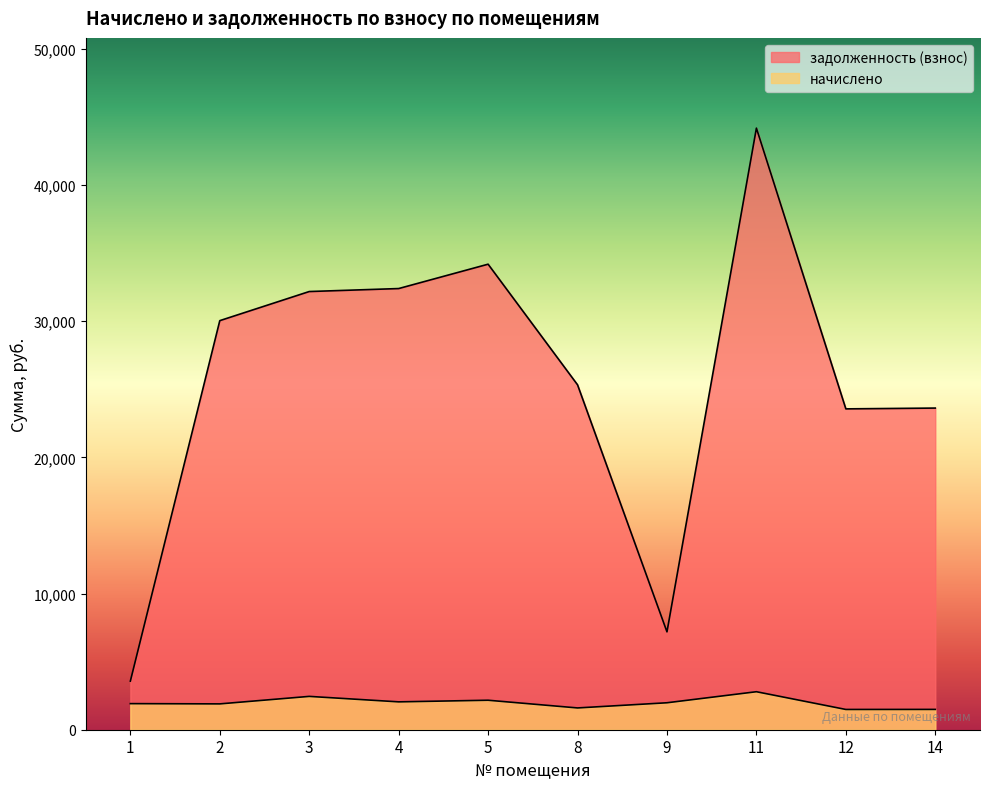

What is the lowest value of the начислено series?

1488.0